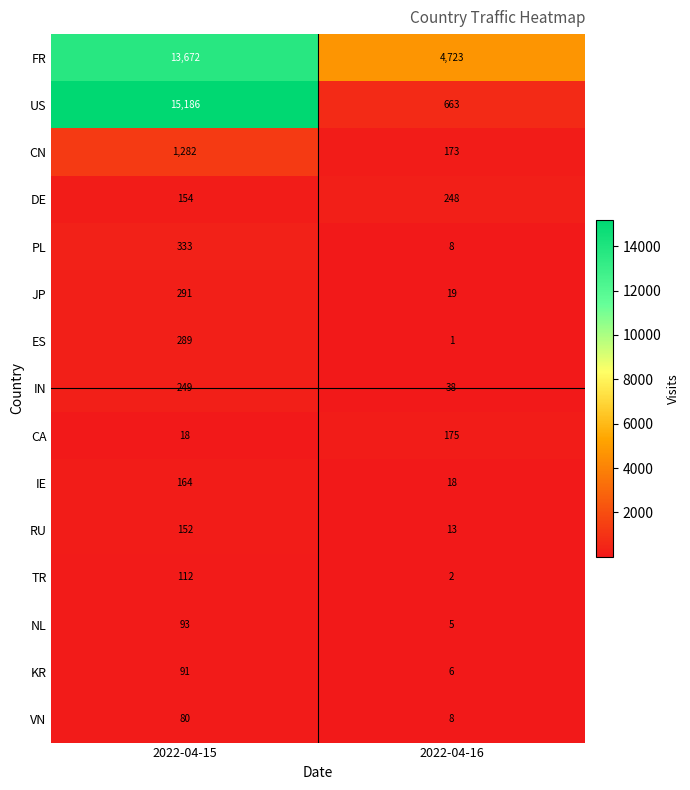

At which category does the chart reach its peak across all series?

2022-04-15